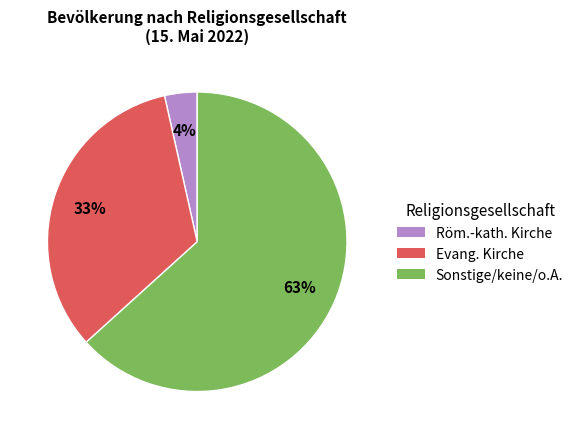

To the nearest percent, what is the average slice percentage?

33%